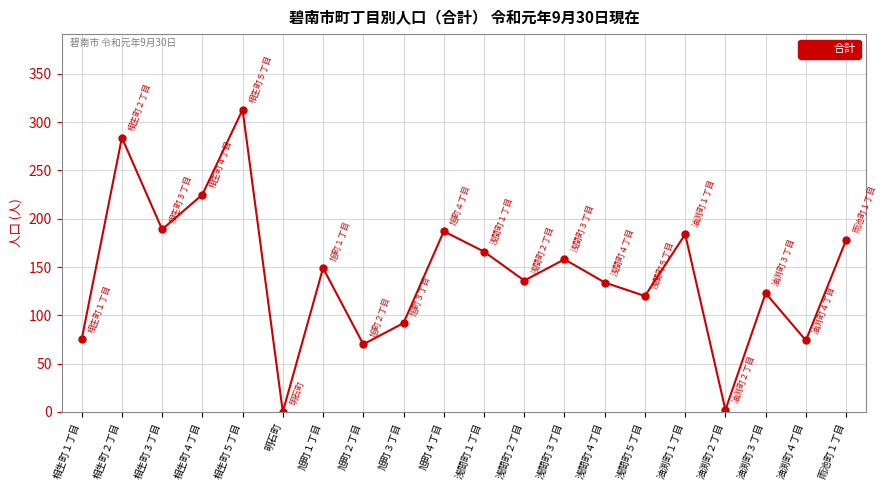

Is it true that the value at 雨池町１丁目 is 86?

False